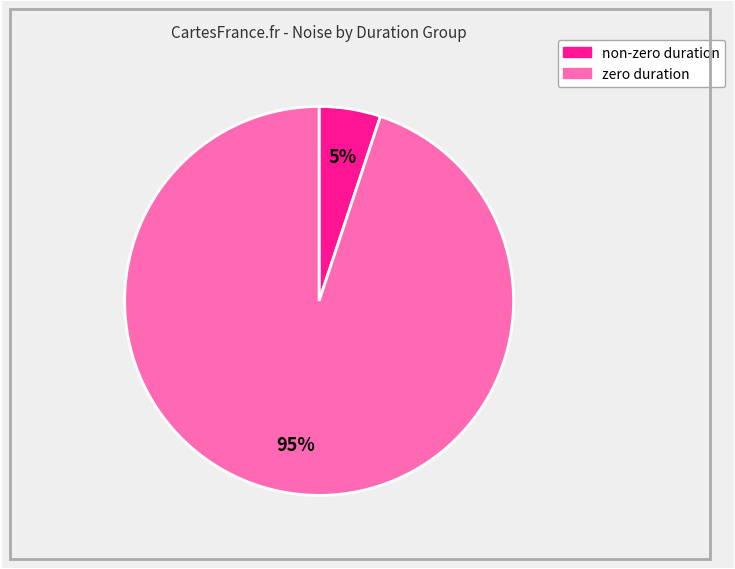

To the nearest percent, what is the difference between the largest and smallest slice percentages?

90%